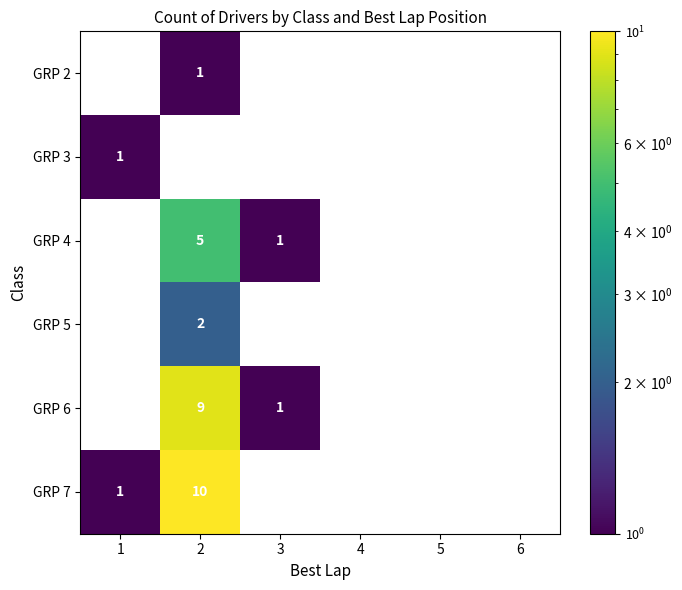

The GRP 7 series shows 17 at 2. True or false?

False